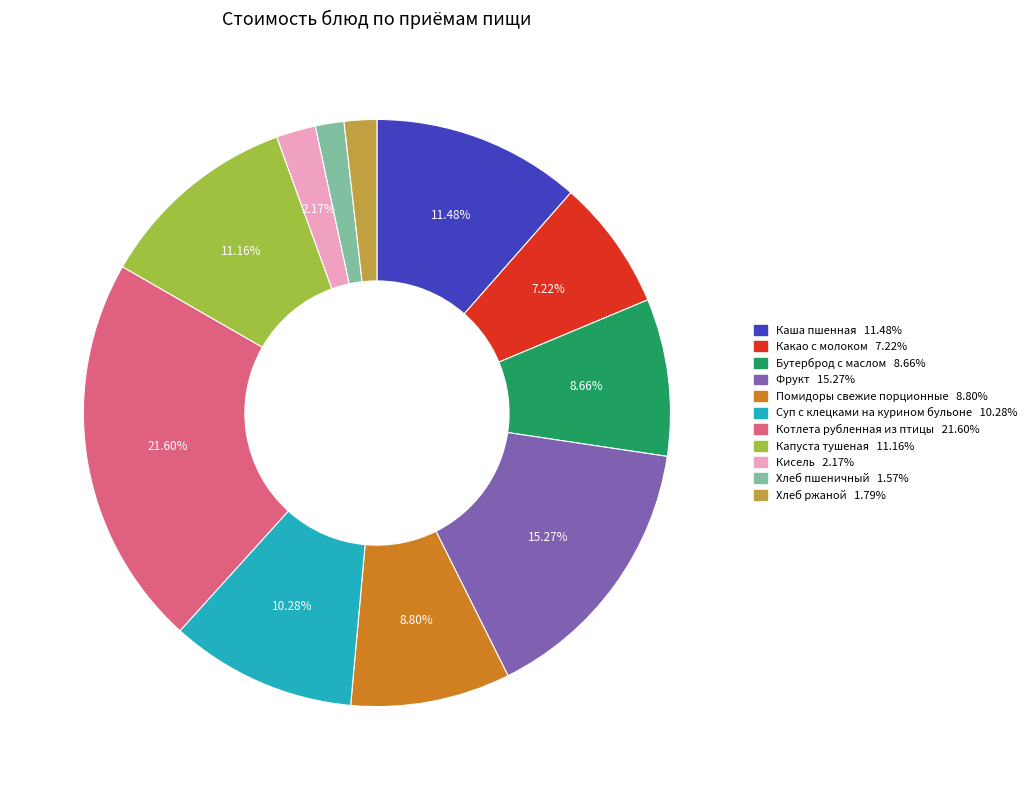

Is Бутерброд с маслом the majority of the pie?

No